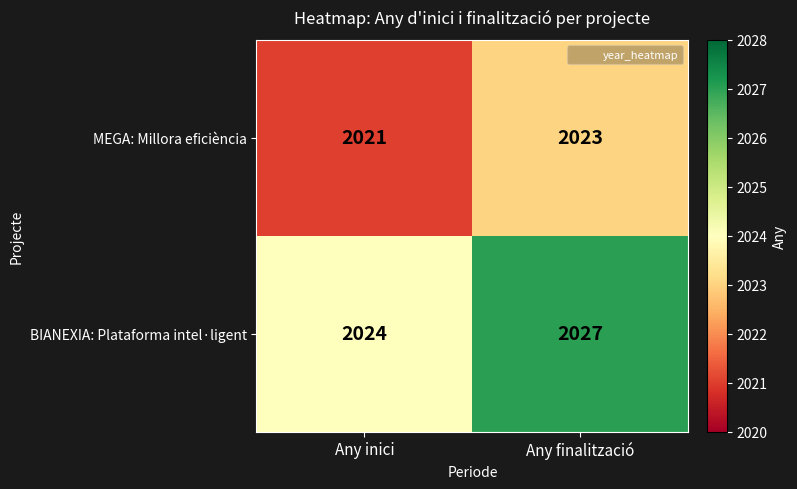

The BIANEXIA: Plataforma intel·ligent series shows 2027 at Any finalització. True or false?

True